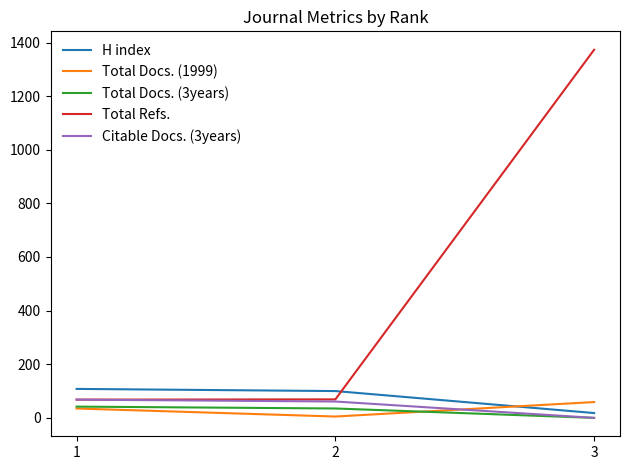

The value of Citable Docs. (3years) at 3 is 47. True or false?

False